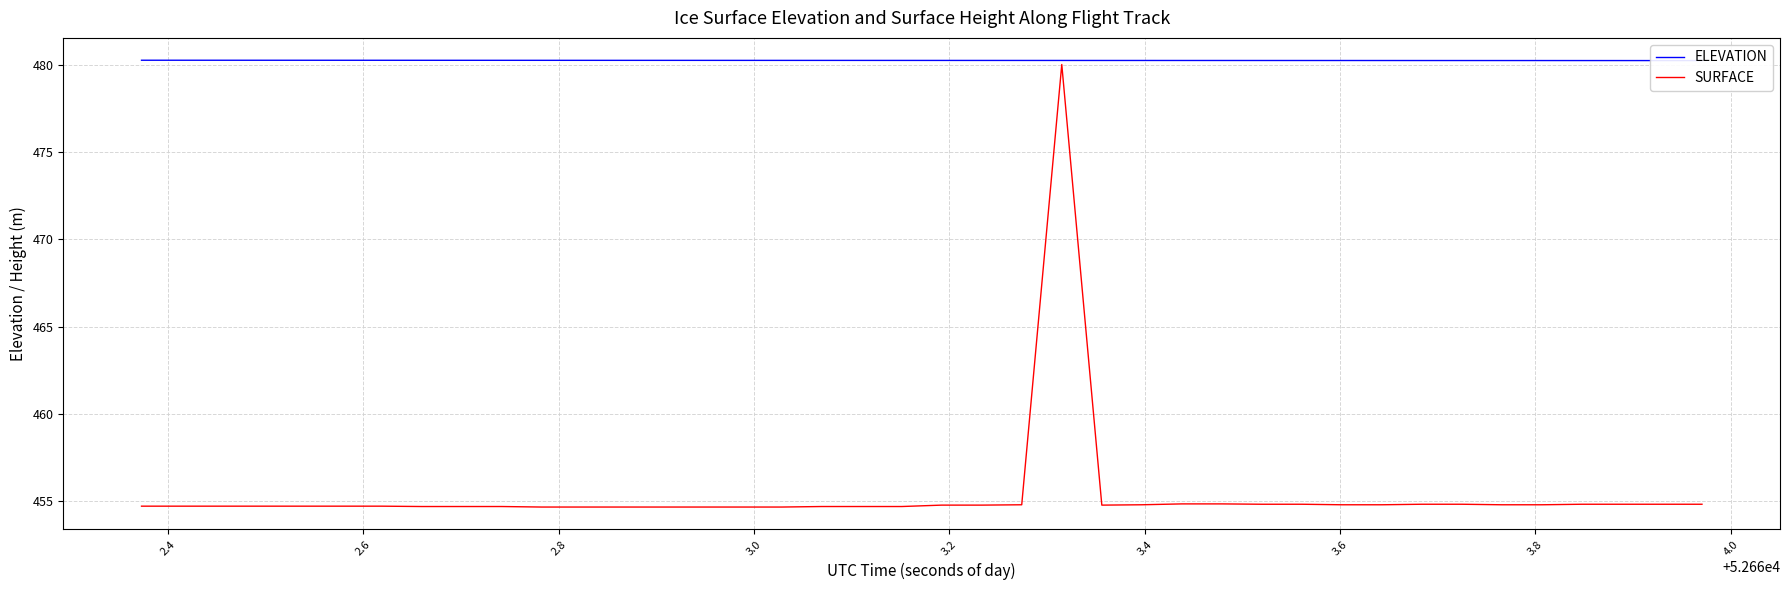

Which series has the largest range (max minus min)?

SURFACE